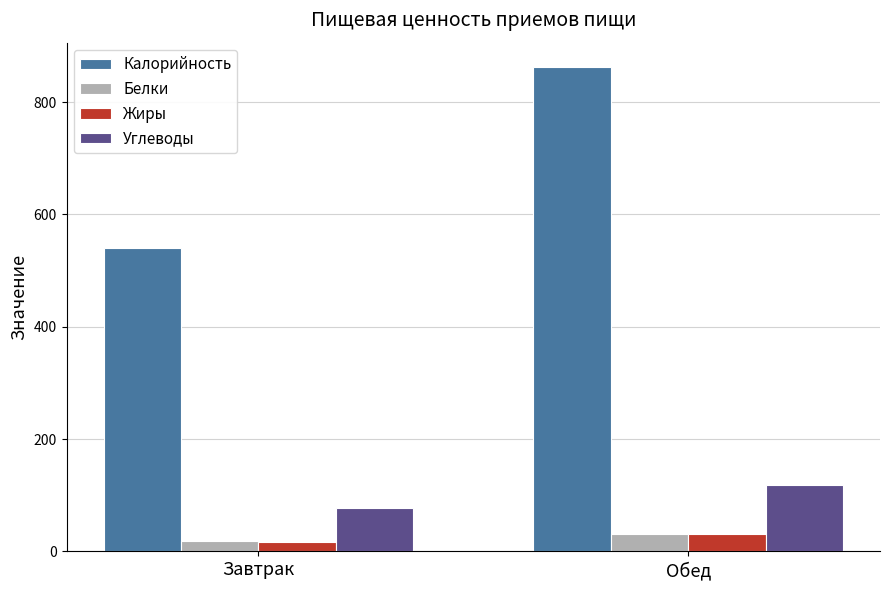

What is the average value of the Калорийность series?

701.3